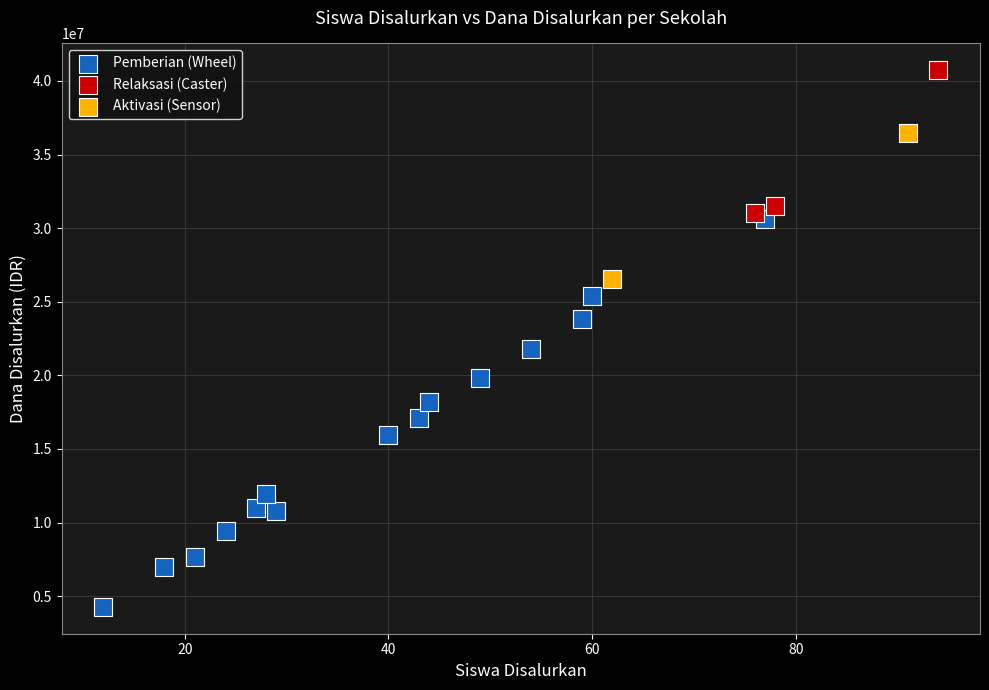

What are all the series names shown in the legend?

Pemberian (Wheel), Relaksasi (Caster), Aktivasi (Sensor)